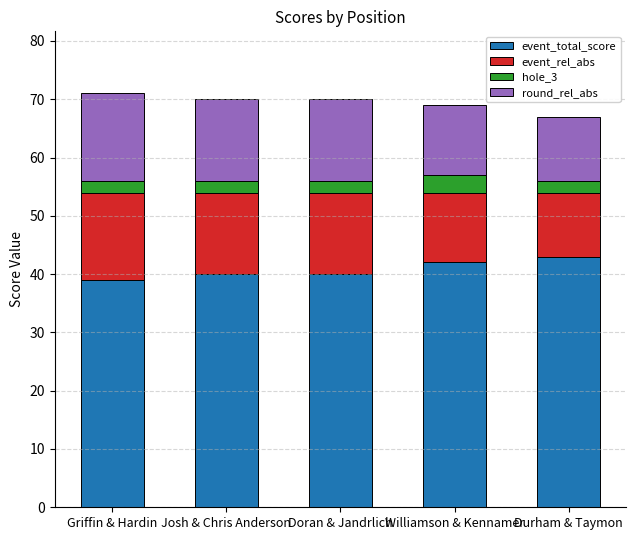

The value of event_total_score at Williamson & Kennamer is 42. True or false?

True